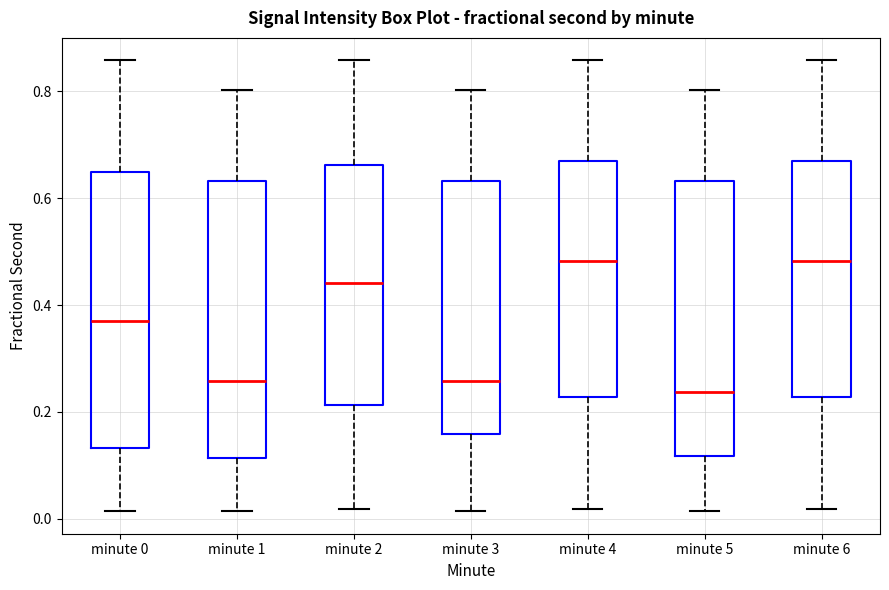

Reading left to right, transcribe this box plot: for each box, give where its median line is, the range the box spans, and where its two whiskers end, as read against the y-axis. The values are not printed on the chart, so give them approximately, as read against the axis.

minute 0: median 0.36, box 0.14 to 0.64, whiskers 0.02 to 0.86
minute 1: median 0.26, box 0.12 to 0.64, whiskers 0.02 to 0.80
minute 2: median 0.44, box 0.22 to 0.66, whiskers 0.02 to 0.86
minute 3: median 0.26, box 0.16 to 0.64, whiskers 0.02 to 0.80
minute 4: median 0.48, box 0.22 to 0.66, whiskers 0.02 to 0.86
minute 5: median 0.24, box 0.12 to 0.64, whiskers 0.02 to 0.80
minute 6: median 0.48, box 0.22 to 0.66, whiskers 0.02 to 0.86